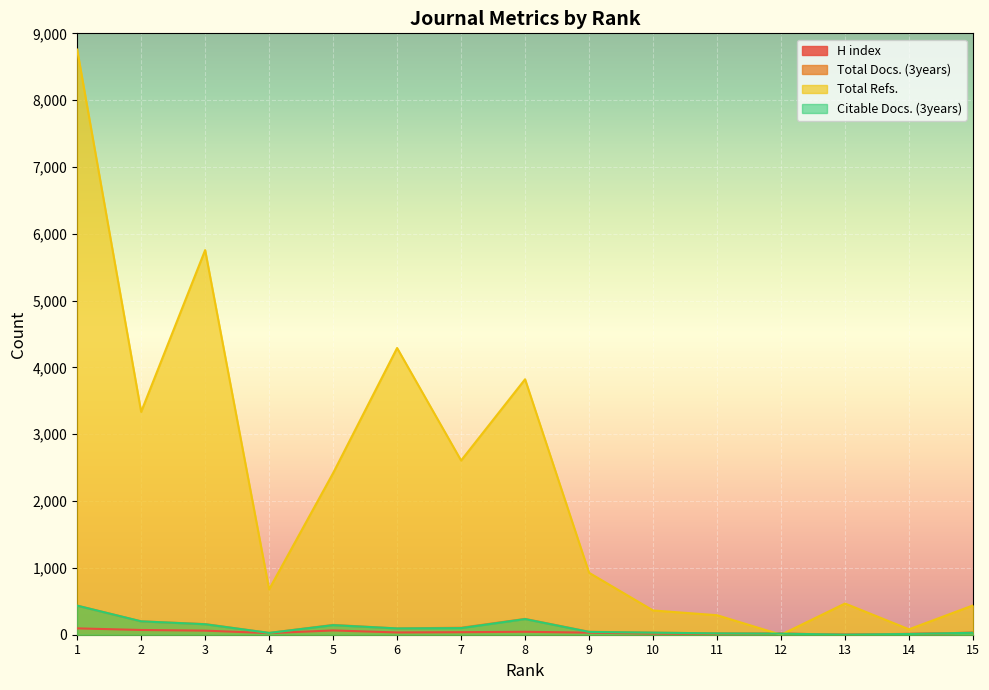

Is it true that H index equals 30 at 15?

True